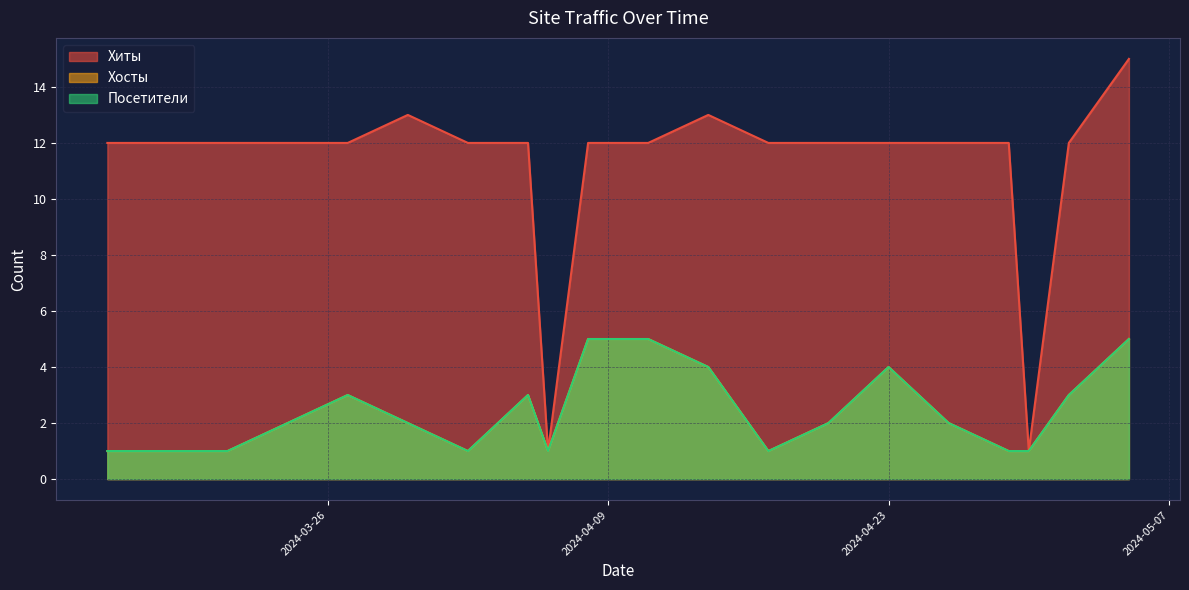

At which label is Посетители closest to 3?

2024-05-02